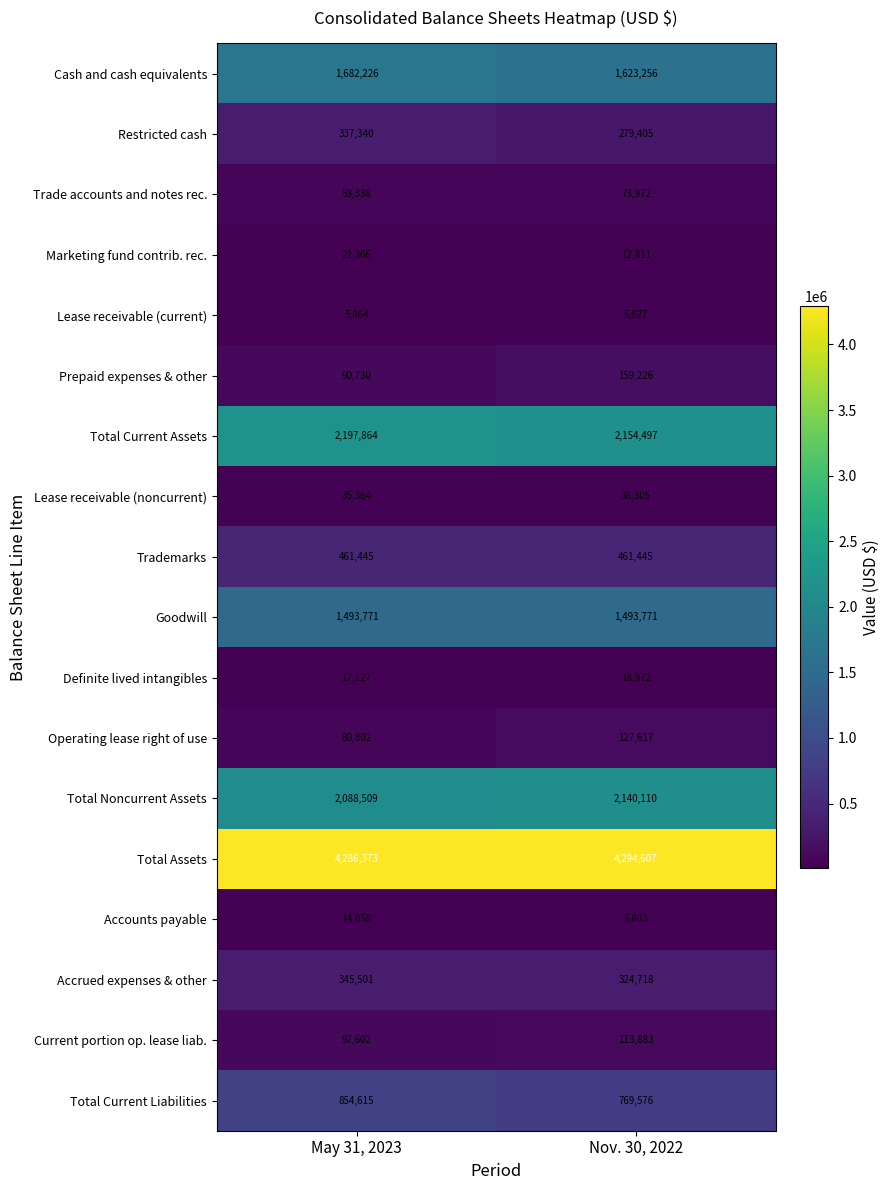

At which category is the sum across all series the highest?

May 31, 2023